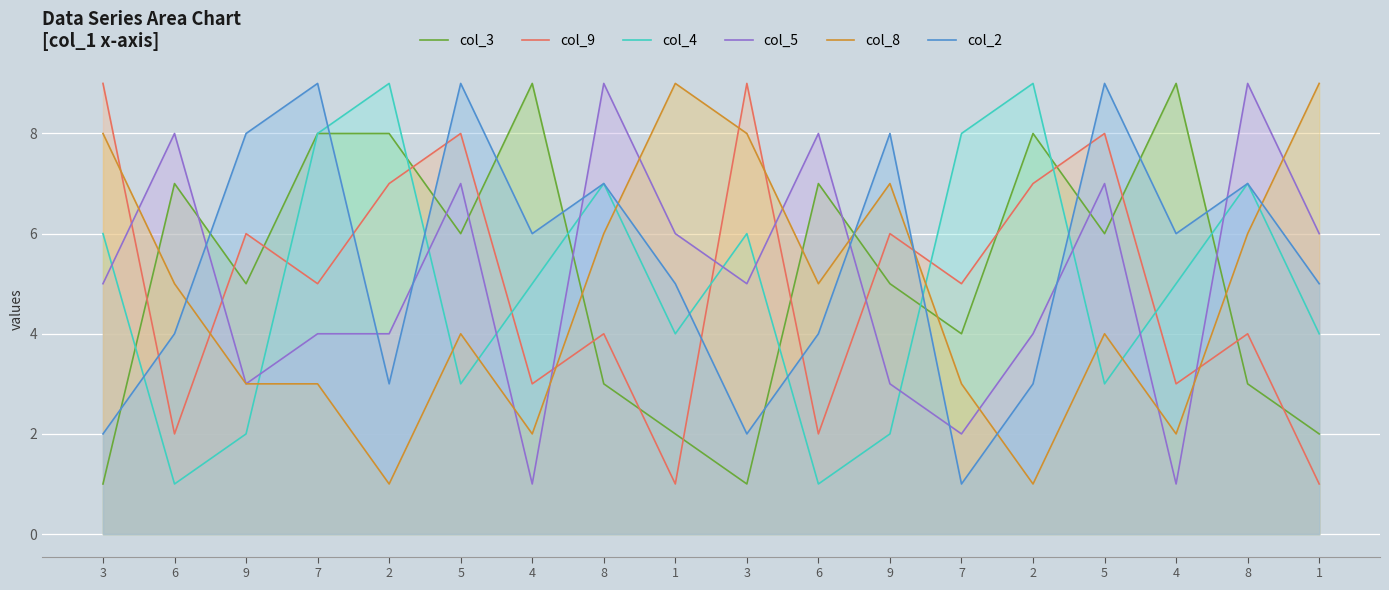

What are all the series names shown in the legend?

col_3, col_9, col_4, col_5, col_8, col_2